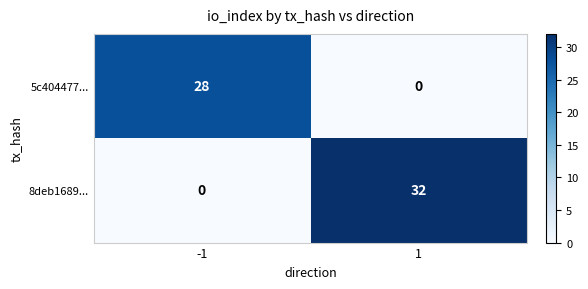

Reading left to right, list all the values displayed in this chart.

5c404477...: 28	0
8deb1689...: 0	32